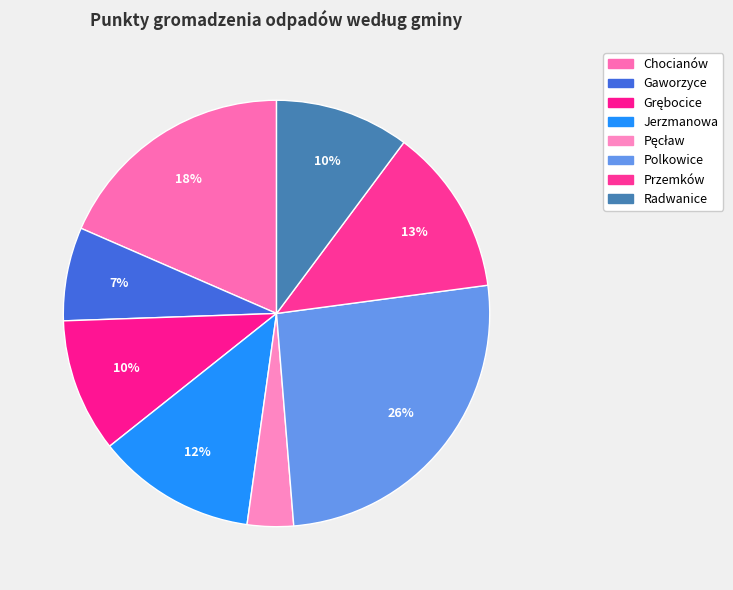

Which category has the biggest portion of the pie?

Polkowice